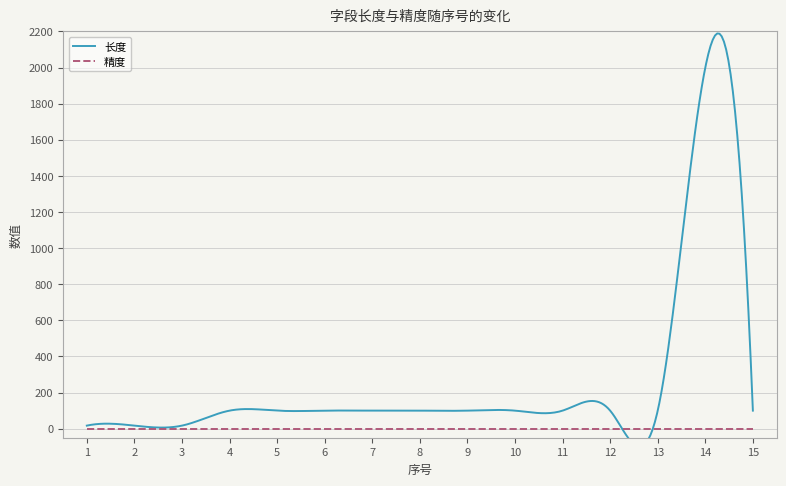

What are all the series names shown in the legend?

长度, 精度